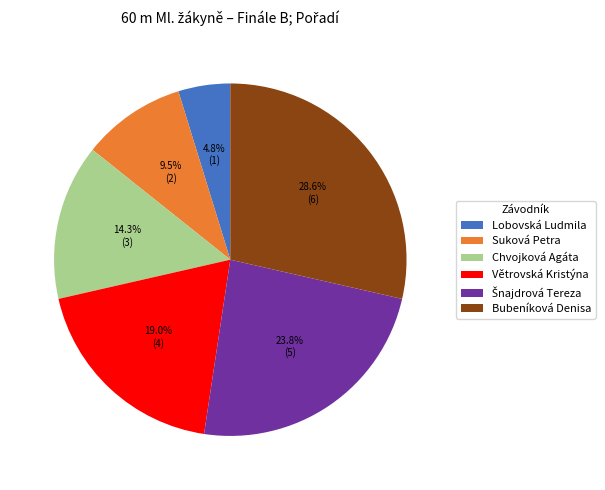

Is there a majority slice in this chart?

No